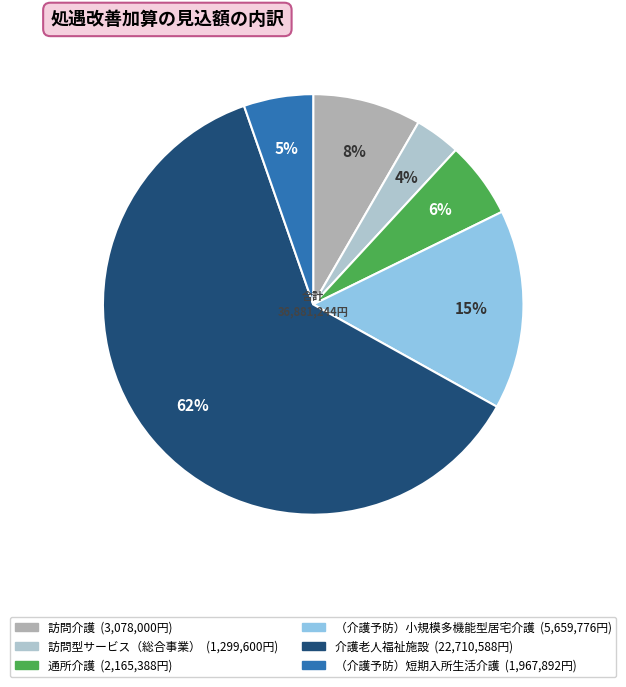

Combined, do （介護予防）小規模多機能型居宅介護 and 訪問介護 account for over 50%?

No